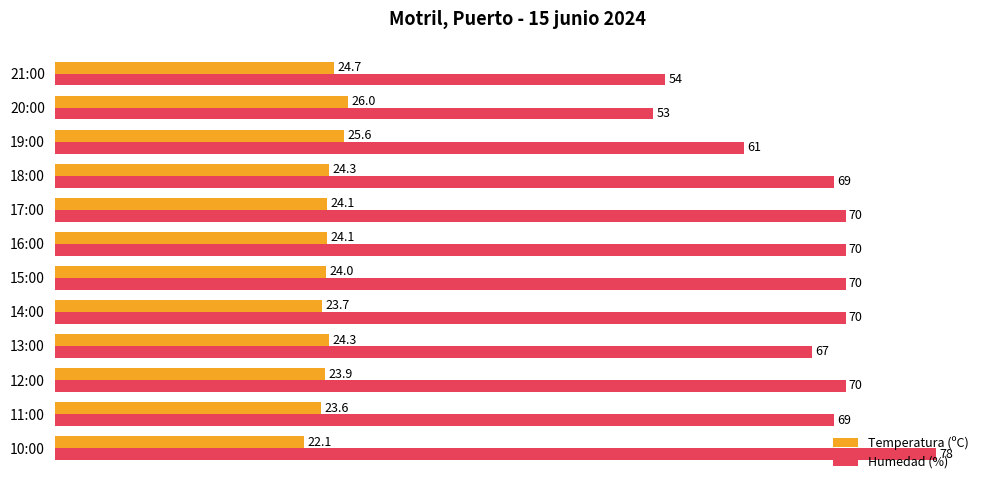

True or false: Temperatura (ºC) has a value of 23.9 at 12:00.

True